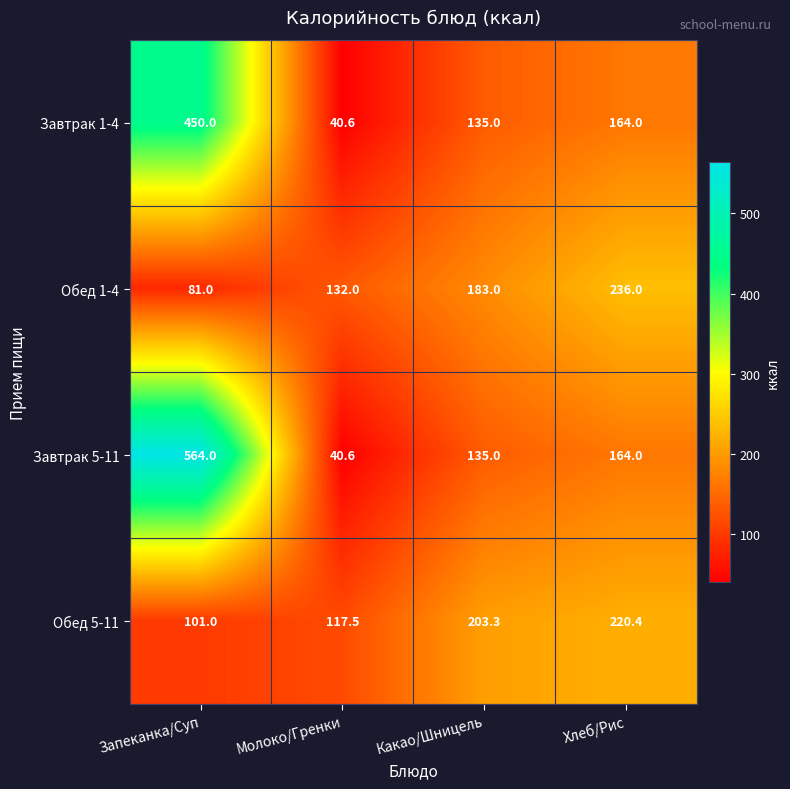

What is the sum of the Завтрак 1-4 values at Хлеб/Рис and Молоко/Гренки?

204.6